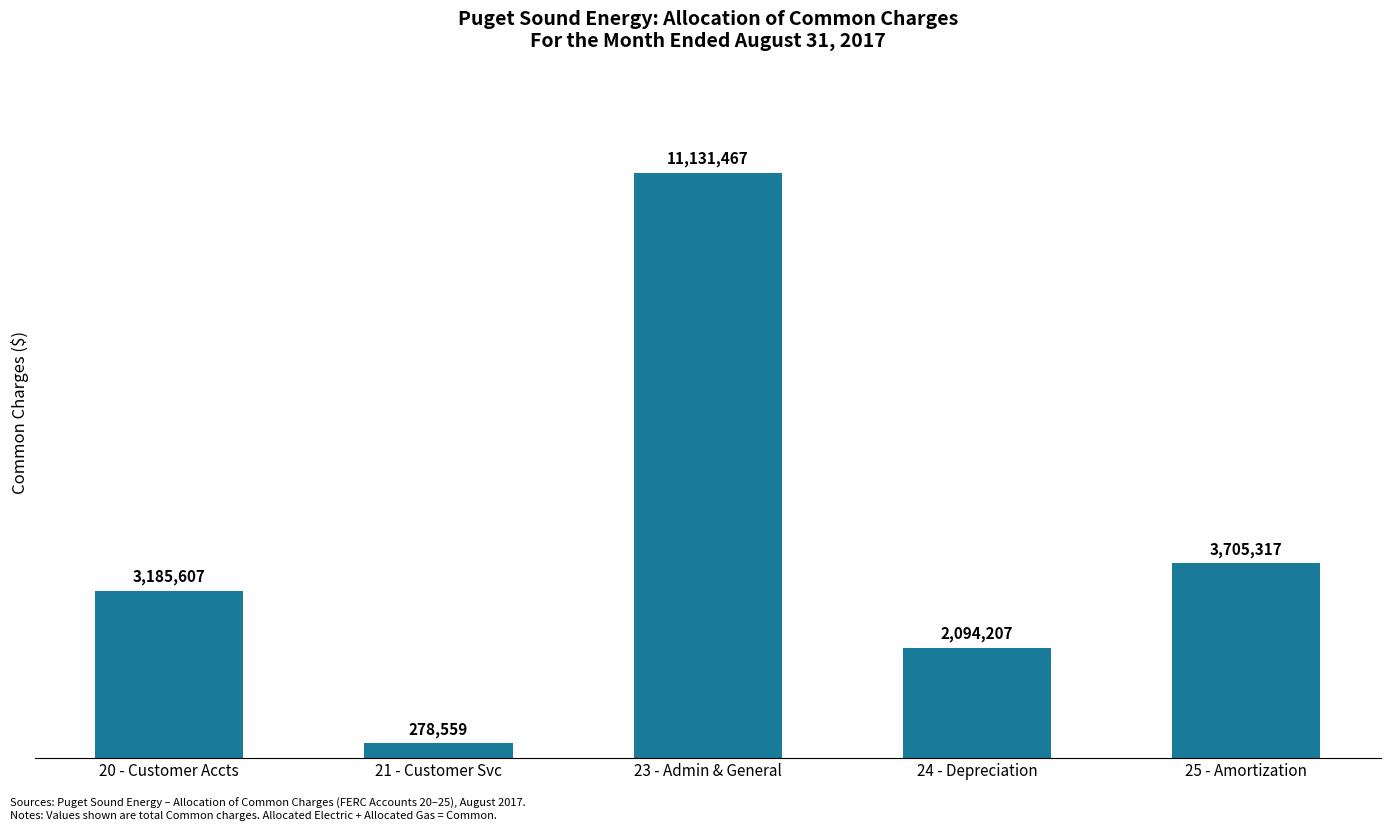

What is the approximate value at 25 - Amortization?

3705316.7